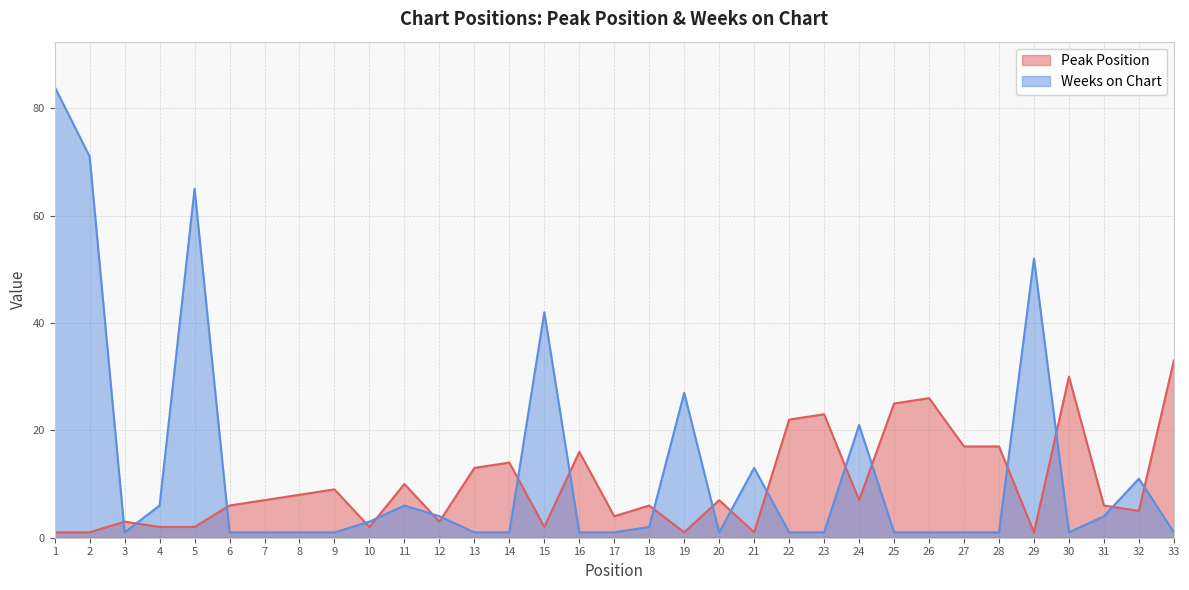

Reading left to right, what are all the values shown in this chart?

Peak Position: 1	1	3	2	2	6	7	8	9	2	10	3	13	14	2	16	4	6	1	7	1	22	23	7	25	26	17	17	1	30	6	5	33
Weeks on Chart: 84	71	1	6	65	1	1	1	1	3	6	4	1	1	42	1	1	2	27	1	13	1	1	21	1	1	1	1	52	1	4	11	1